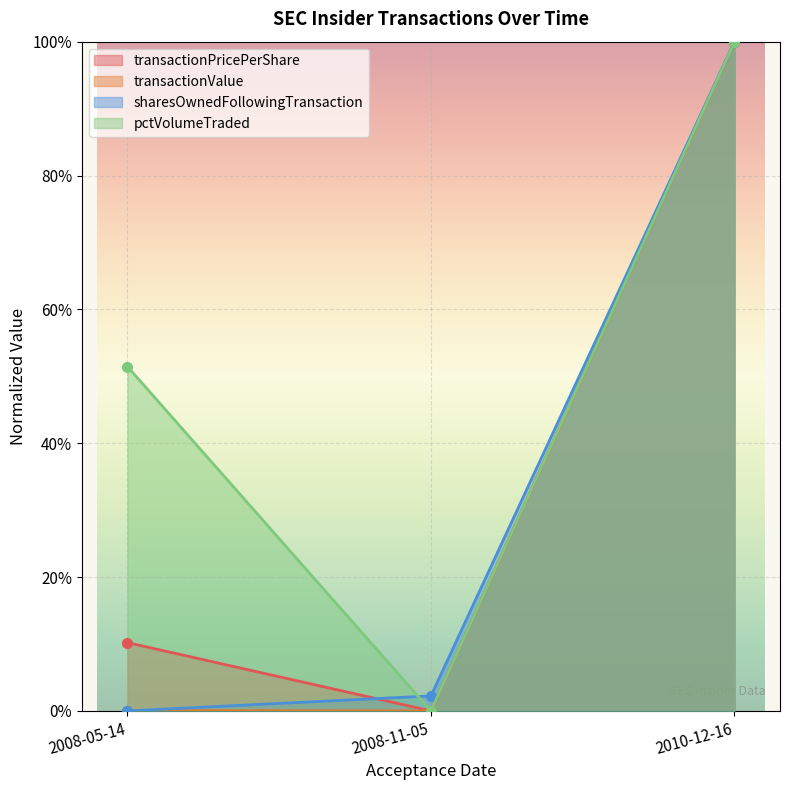

What is the sum of all transactionValue values?

1.0